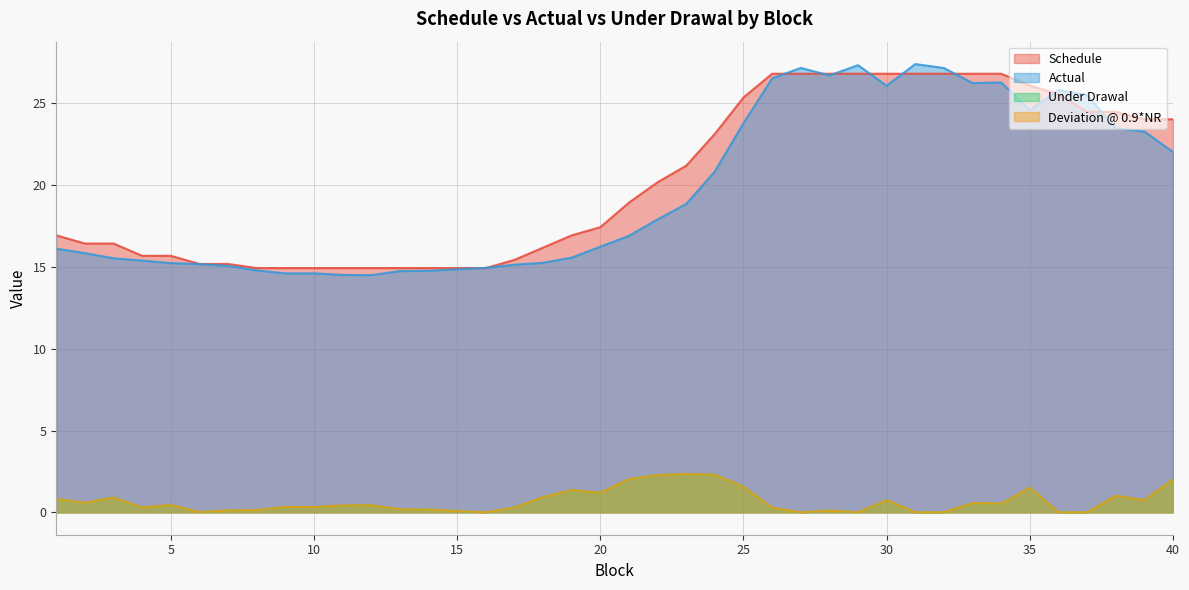

How many data points does each series have?

40